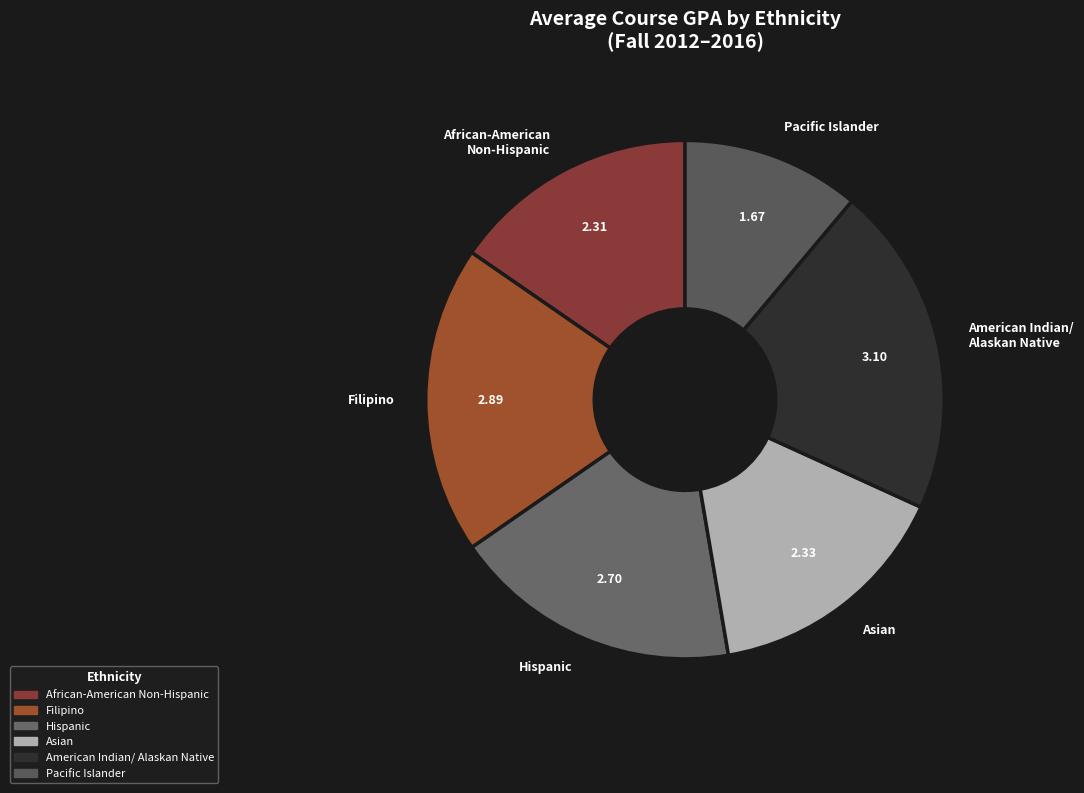

Approximately how many times larger is the value at American Indian/ Alaskan Native compared to Filipino?

1.1